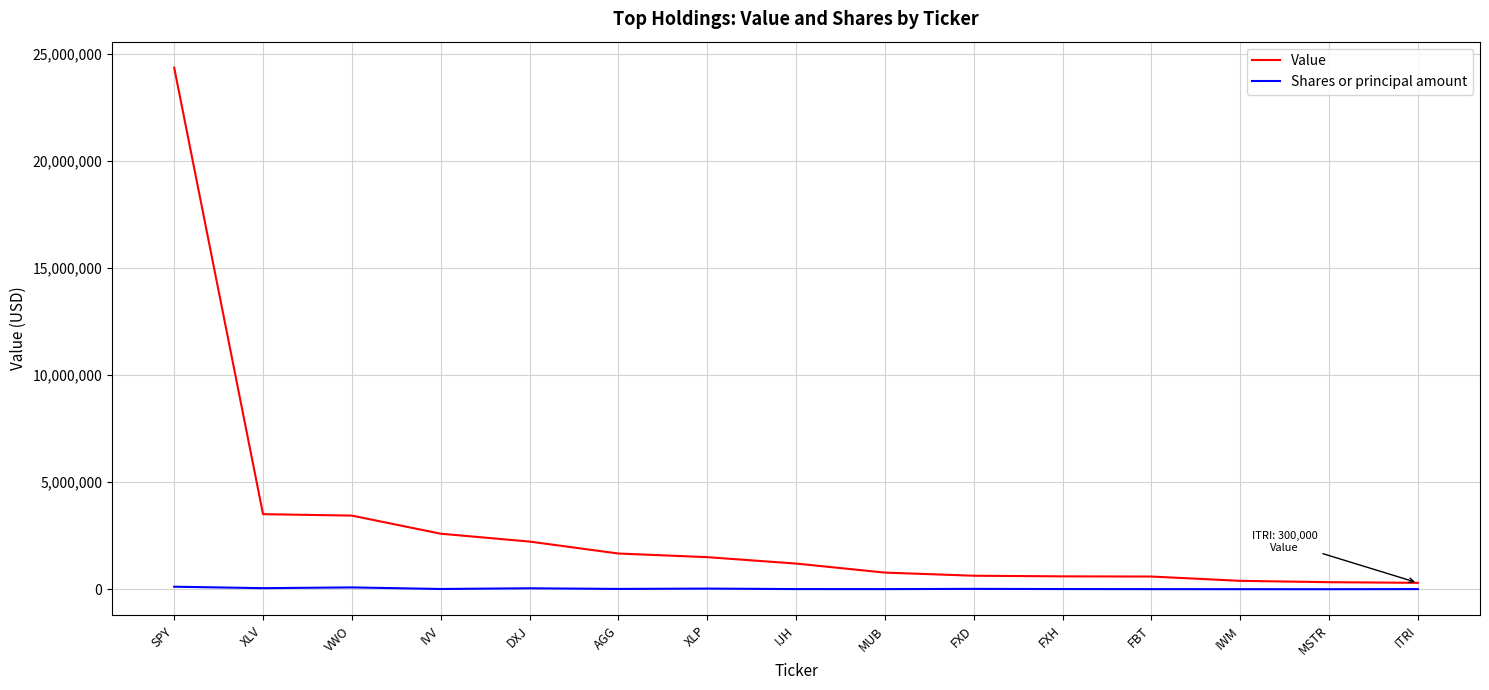

True or false: Value and Shares or principal amount intersect in this chart.

False